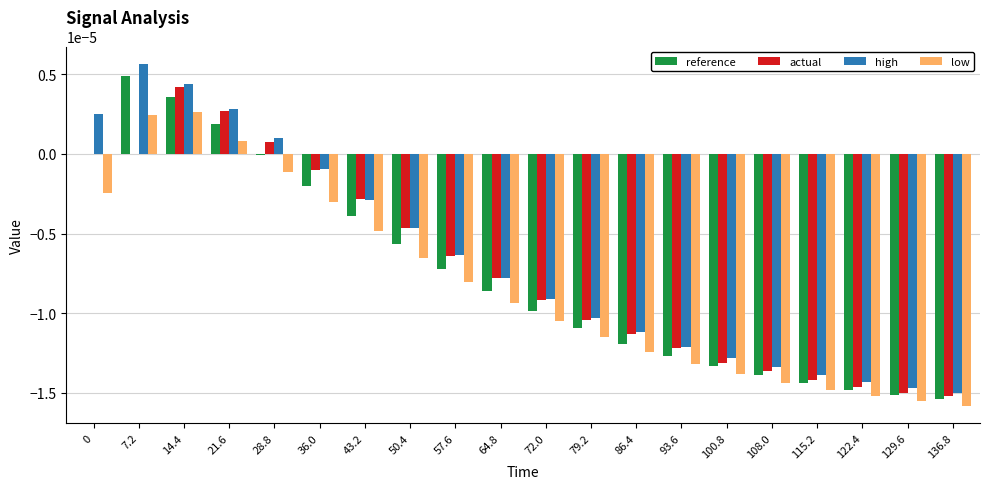

The value of actual at 36.0 is -0.0. True or false?

True